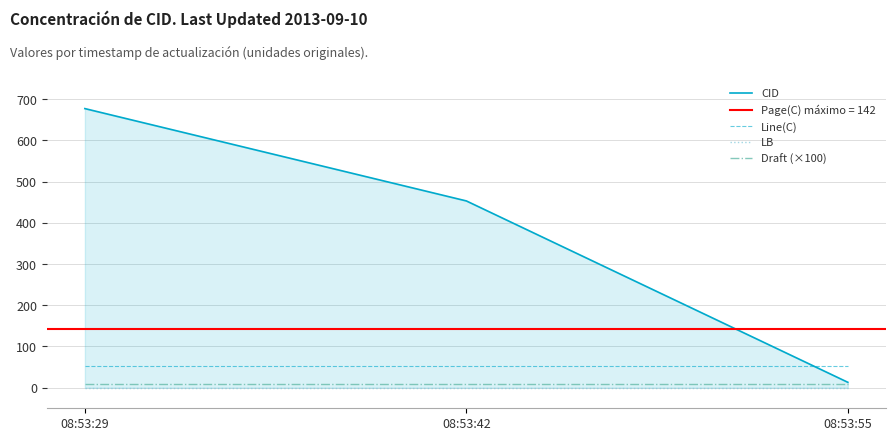

Is it true that Line(C) equals 28 at 08:53:55?

False